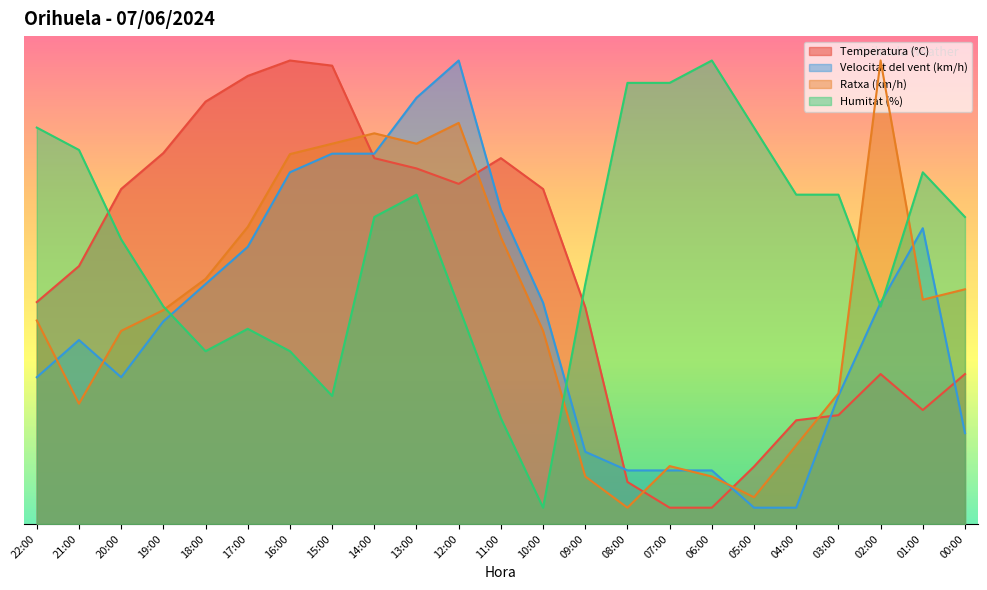

Is it true that Velocitat del vent (km/h) equals 32.3 at 22:00?

False